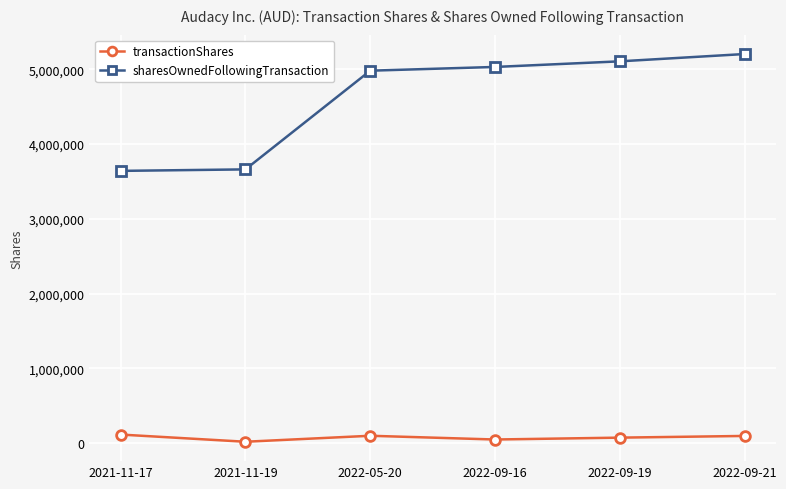

At 2022-05-20, list the series in order from largest to smallest.

sharesOwnedFollowingTransaction, transactionShares